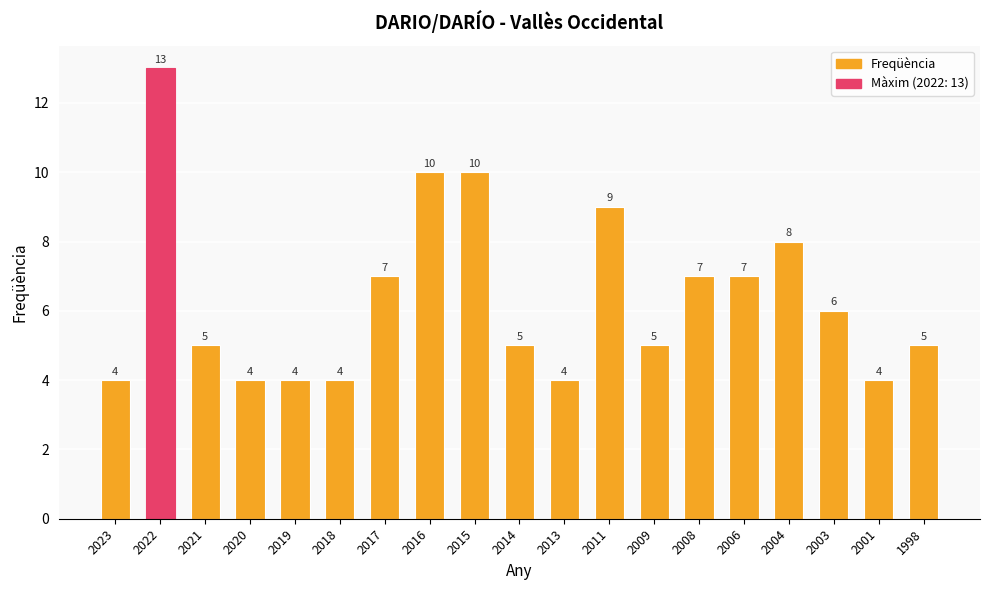

The value at 2023 is 6. True or false?

False